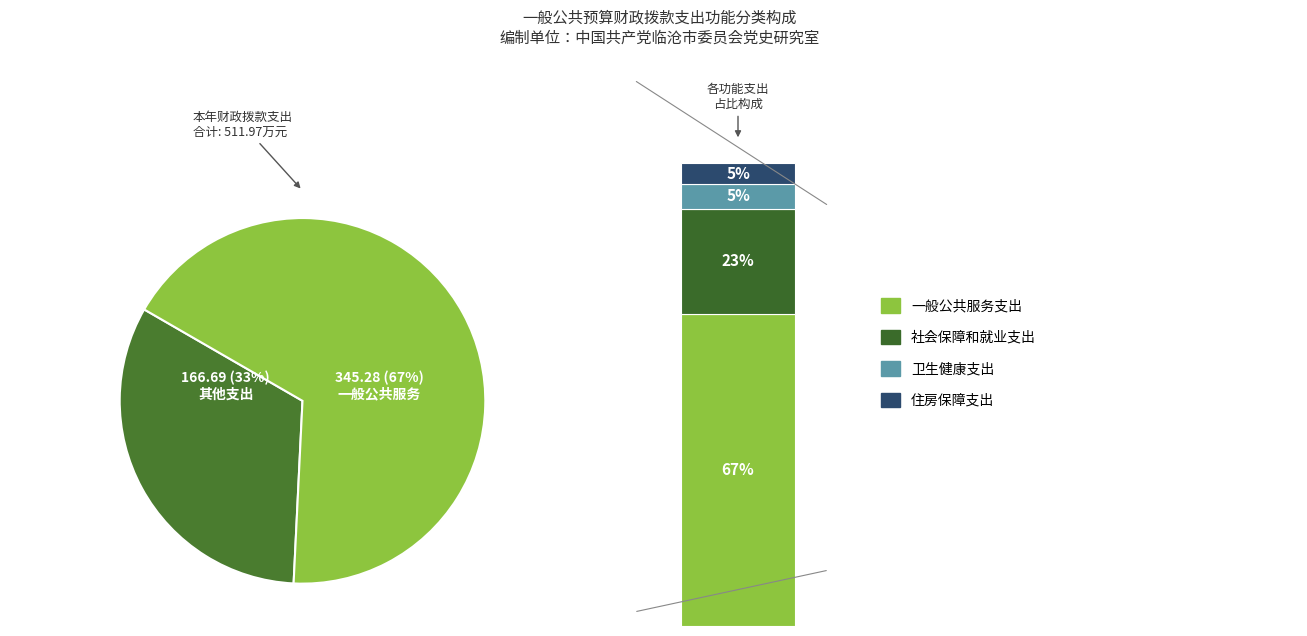

What is the change in value from 一般公共服务支出 to 社会保障和就业支出?

-228.6